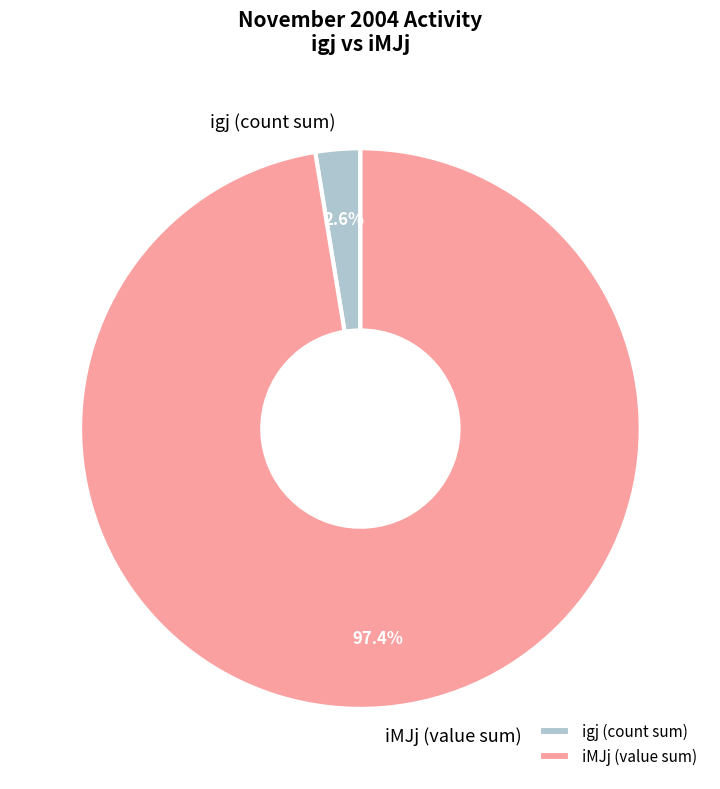

What is the majority slice?

iMJj (value sum)